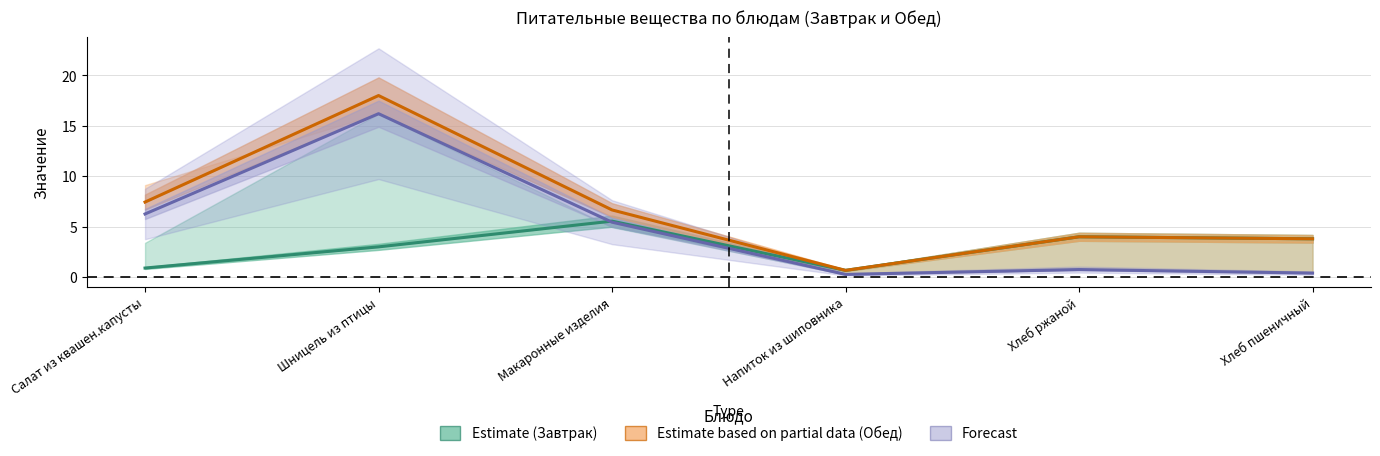

Reading left to right, transcribe all the data shown in this chart.

Estimate (Завтрак): Салат из квашен.капусты=0.9	Шницель из птицы=3.0	Макаронные изделия=5.5	Напиток из шиповника=0.7	Хлеб ржаной=4.0	Хлеб пшеничный=3.8
Estimate based on partial data (Обед): Салат из квашен.капусты=7.4	Шницель из птицы=18.0	Макаронные изделия=6.7	Напиток из шиповника=0.7	Хлеб ржаной=4.0	Хлеб пшеничный=3.8
Forecast: Салат из квашен.капусты=6.3	Шницель из птицы=16.2	Макаронные изделия=5.4	Напиток из шиповника=0.3	Хлеб ржаной=0.8	Хлеб пшеничный=0.4